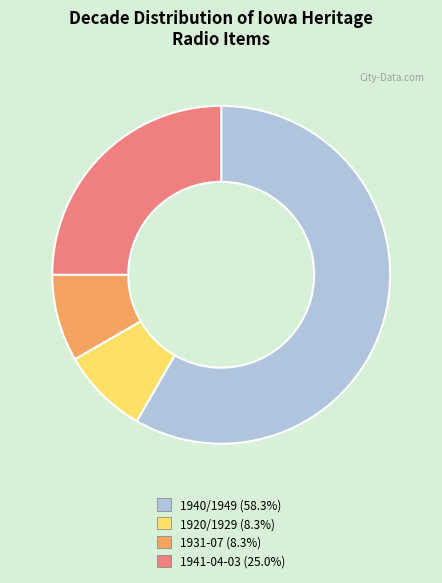

What is the ratio of the value at 1931-07 (8.3%) to the value at 1920/1929 (8.3%)?

1.0